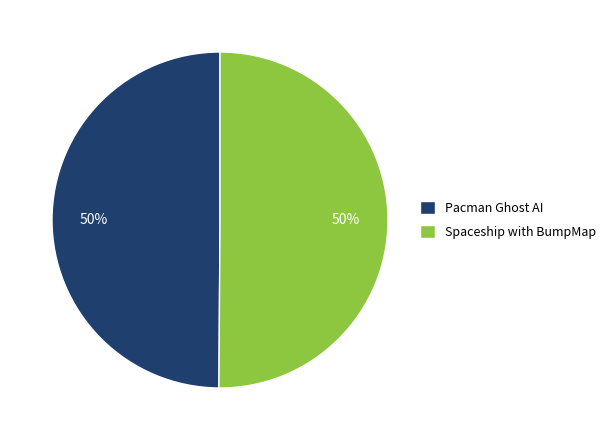

How many slices are in this pie chart?

2